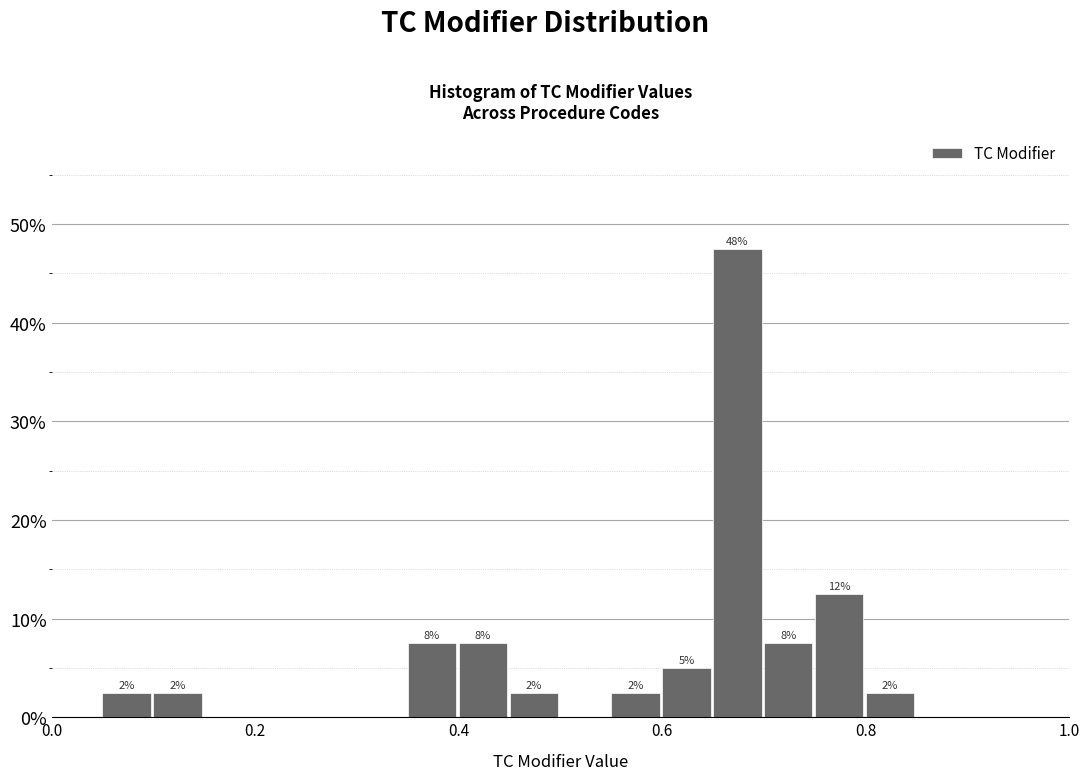

Read against the x-axis, roughly where is the centre of the tallest bar?

0.68